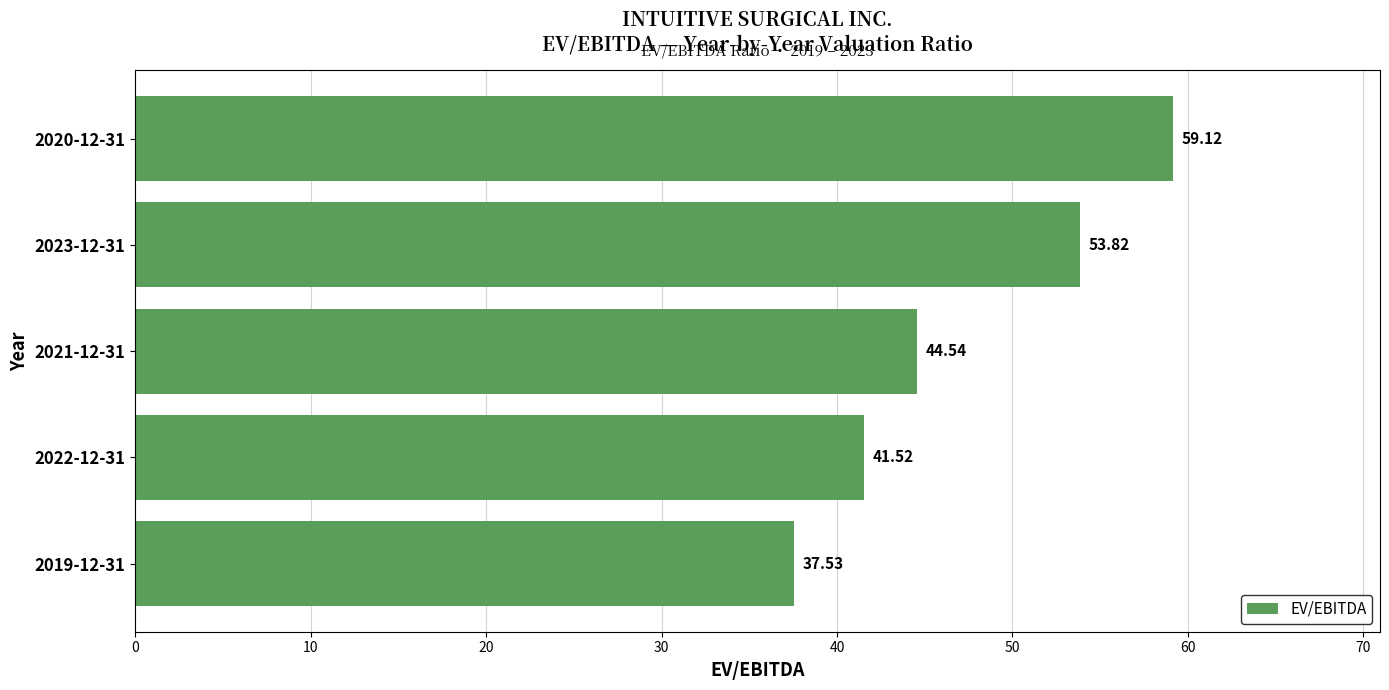

List the labels in order of value, largest first.

2020-12-31, 2023-12-31, 2021-12-31, 2022-12-31, 2019-12-31